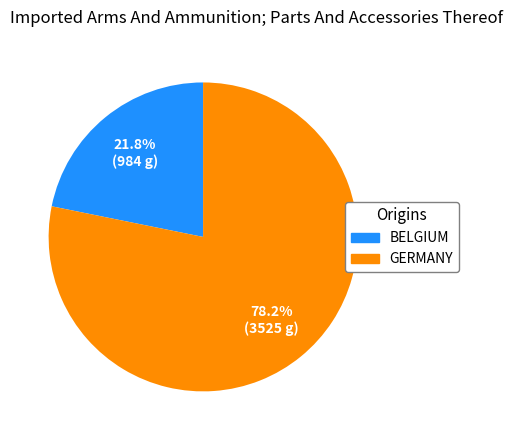

What is the ratio of the value at GERMANY to the value at BELGIUM?

3.6